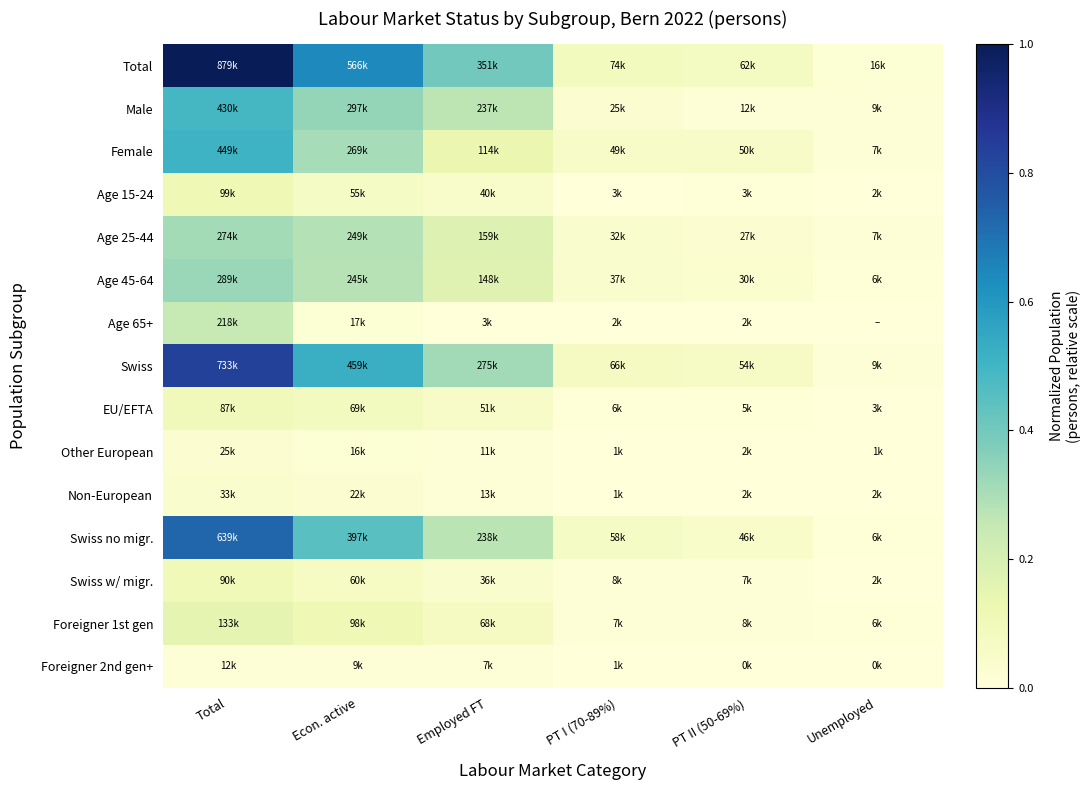

What is the total value across all series at PT II (50-69%)?

0.4